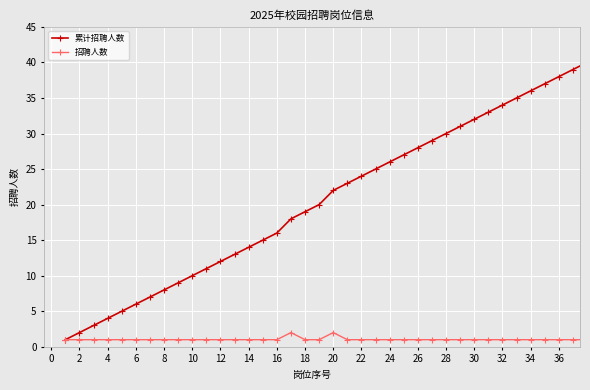

What is the difference between the maximum and minimum values in the 招聘人数 series?

1